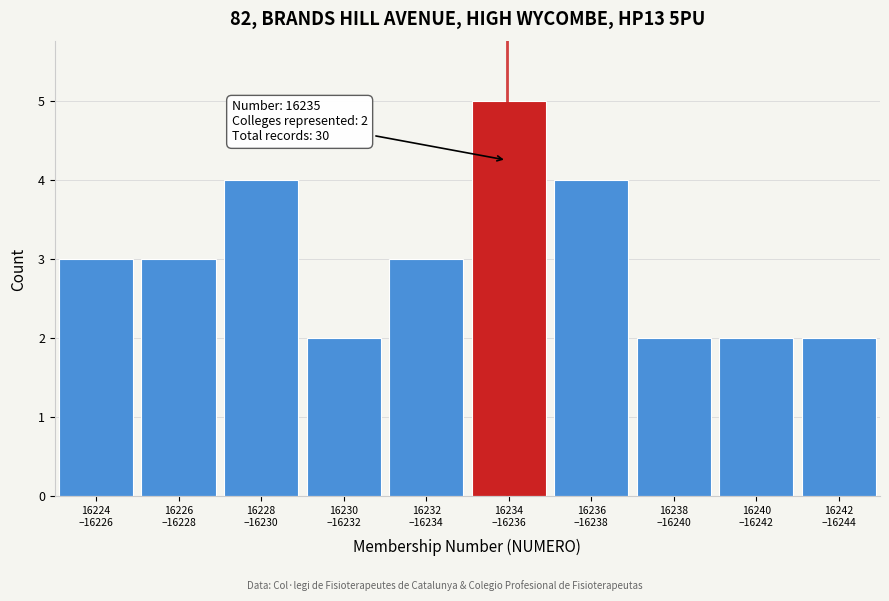

Reading left to right, list all the values displayed in this chart.

3	3	4	2	3	5	4	2	2	2